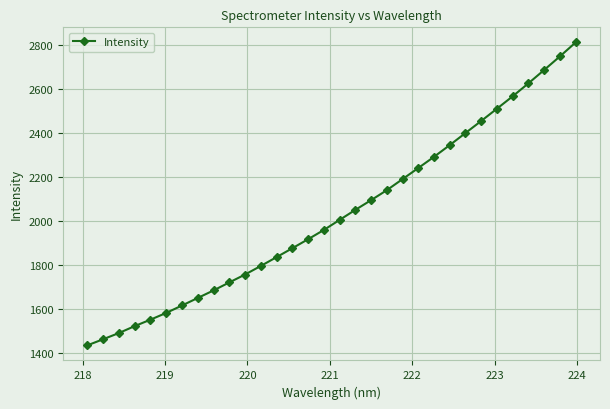

What is the minimum value shown in the chart?

1437.0